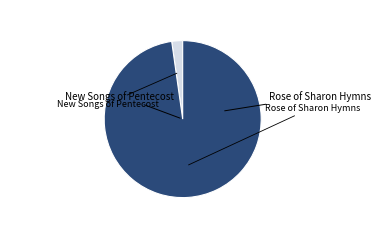

Is there any slice that represents more than half of the pie?

Yes